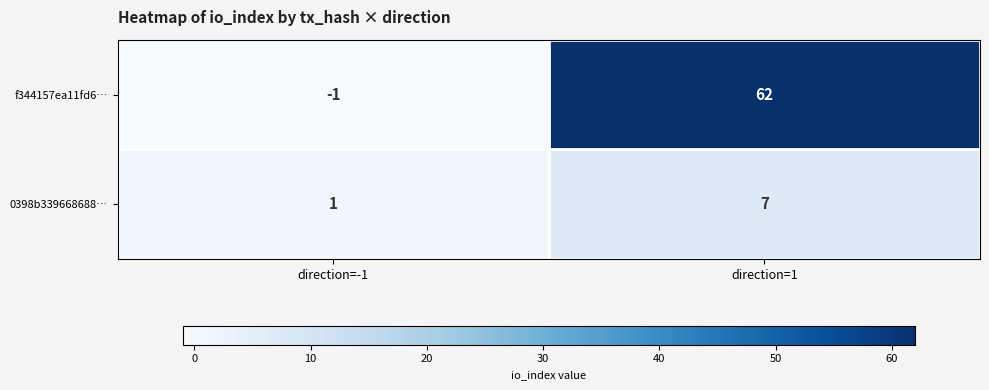

What is the spread (max minus min) of values at direction=-1?

2